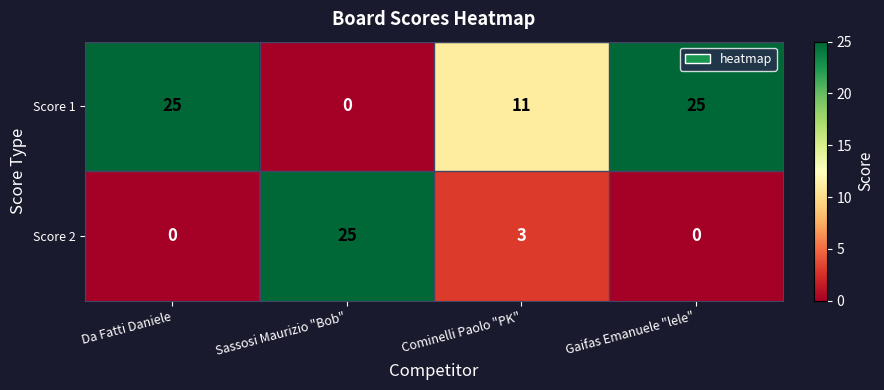

What is the difference between the highest and lowest values at Cominelli Paolo "PK"?

8